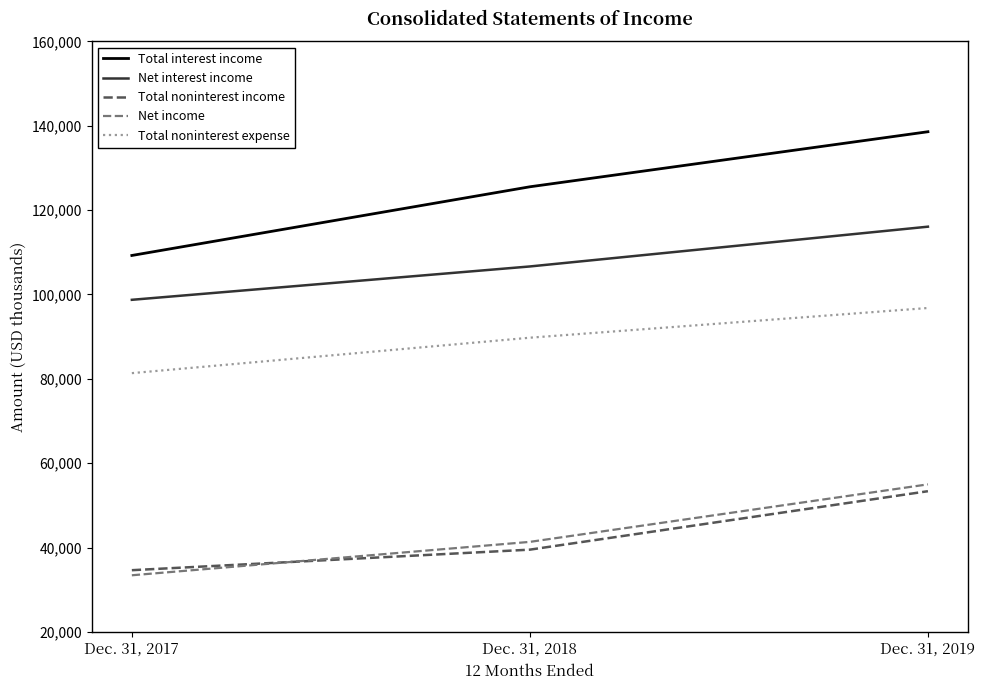

How many Total noninterest expense values are between 81356 and 96799?

3